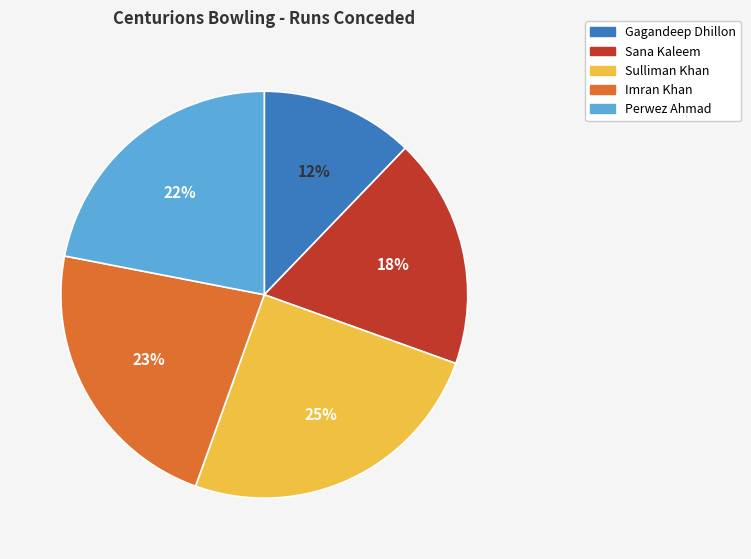

Rank the categories by value from lowest to highest.

Gagandeep Dhillon, Sana Kaleem, Perwez Ahmad, Imran Khan, Sulliman Khan